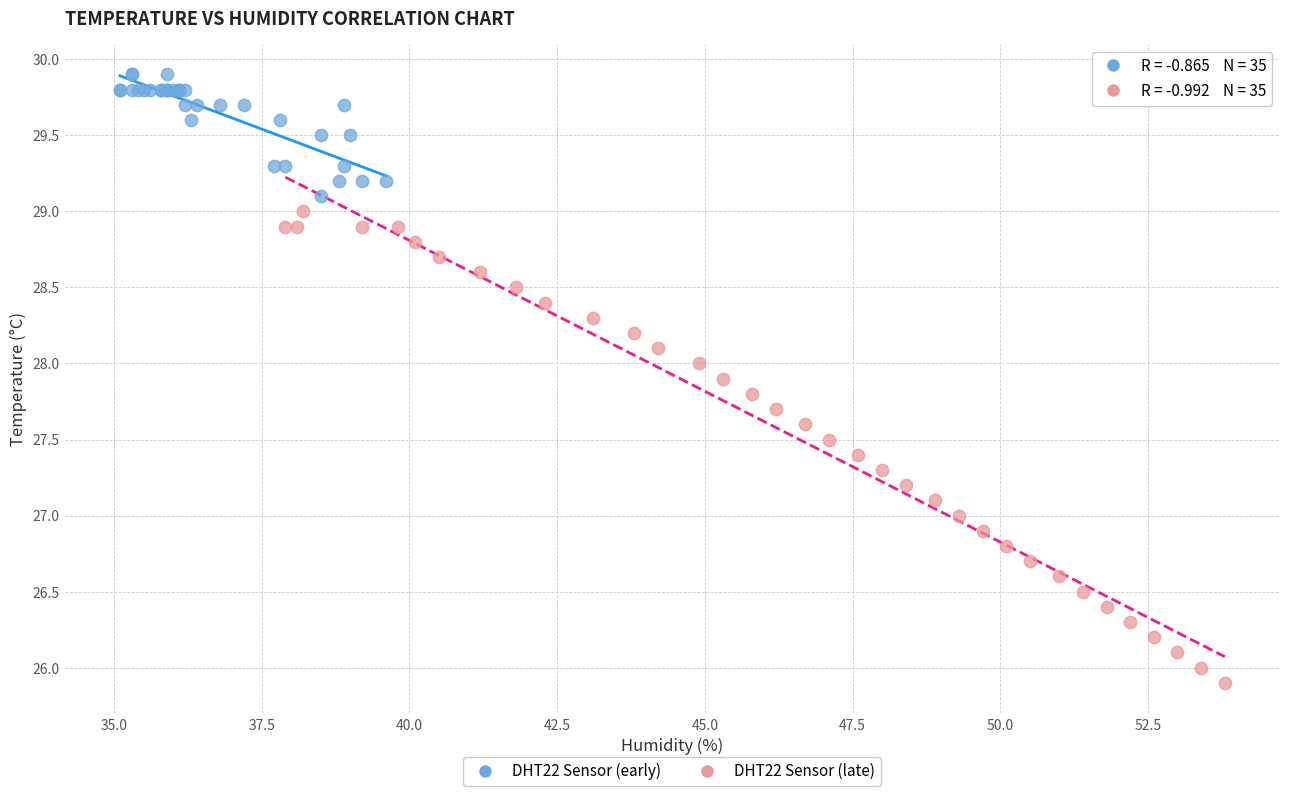

Which series has the largest Y range (max minus min)?

DHT22 Sensor (late)